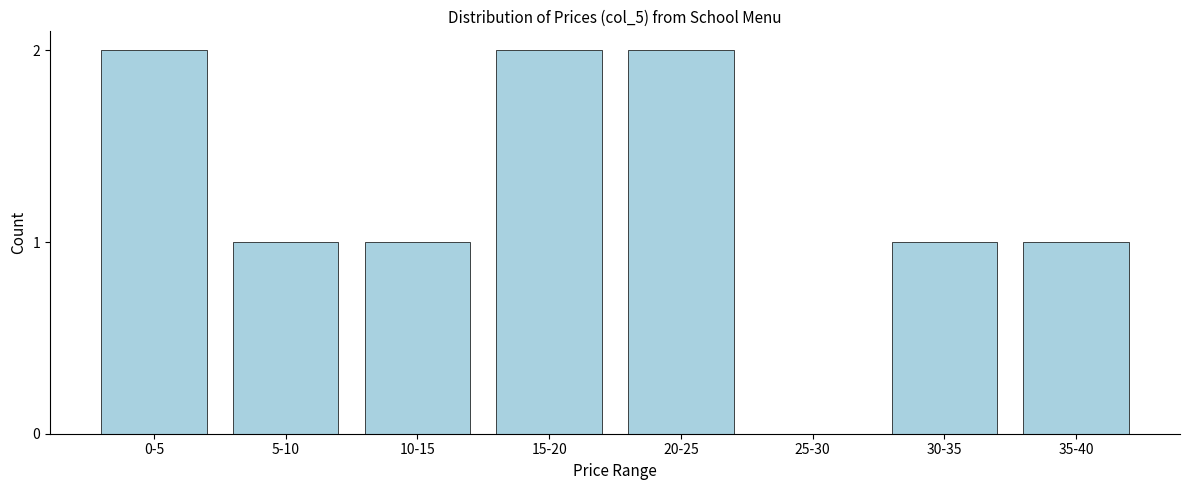

Reading left to right, extract all data points from this chart.

0-5=2	5-10=1	10-15=1	15-20=2	20-25=2	25-30=0	30-35=1	35-40=1